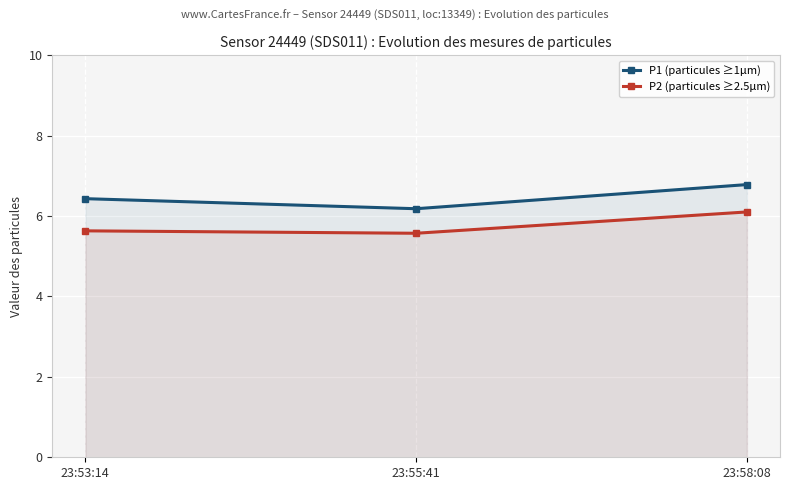

How many lines are shown in the chart?

2